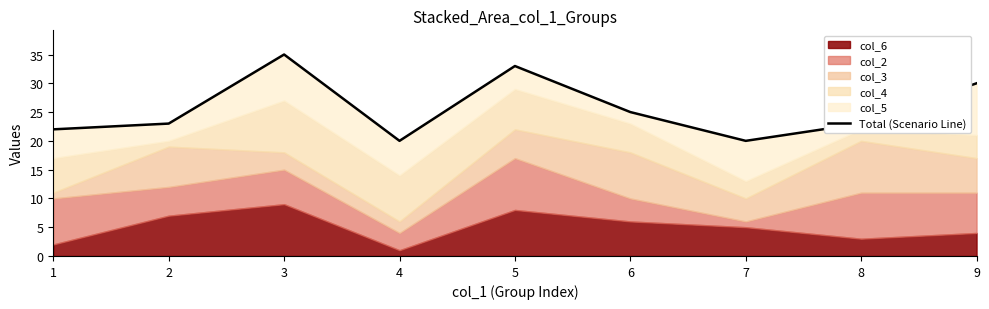

Which category has the lowest value across all series?

4